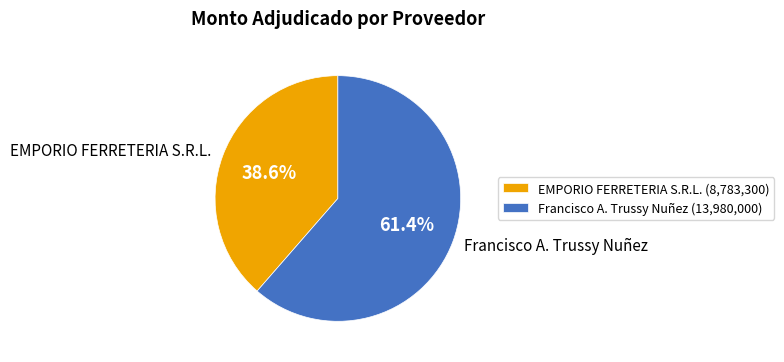

Between Francisco A. Trussy Nuñez and EMPORIO FERRETERIA S.R.L., which is larger?

Francisco A. Trussy Nuñez